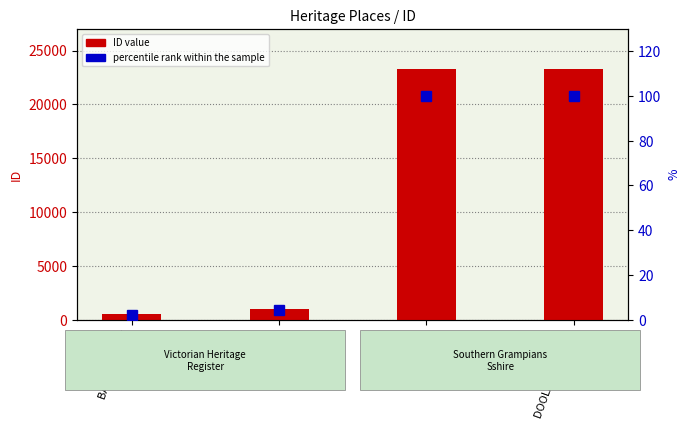

At which label is percentile rank within the sample closest to 51?

COOLART